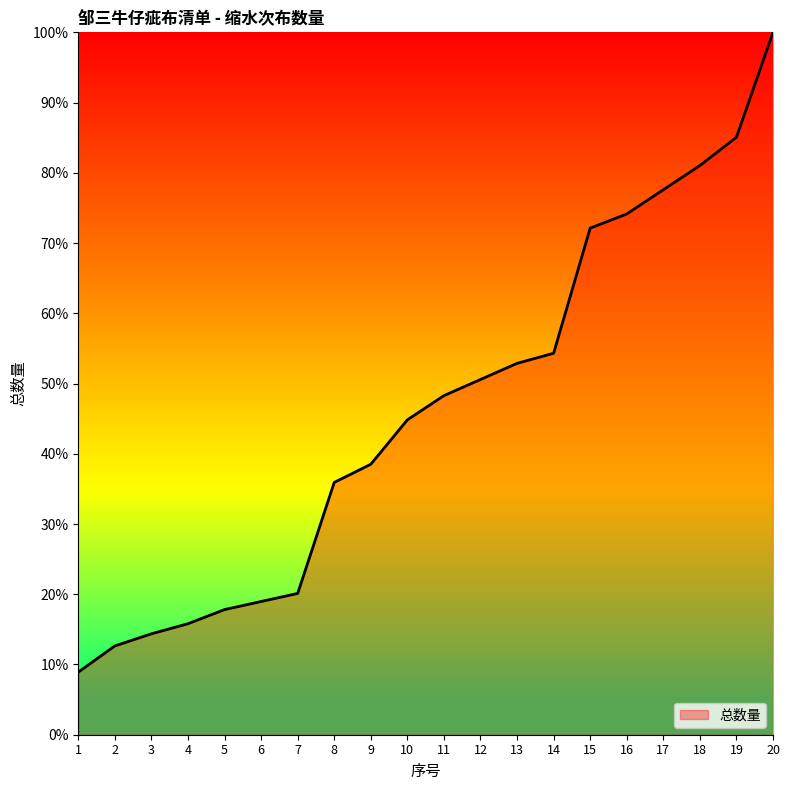

What is the change in value from 1 to 20?

+91.1